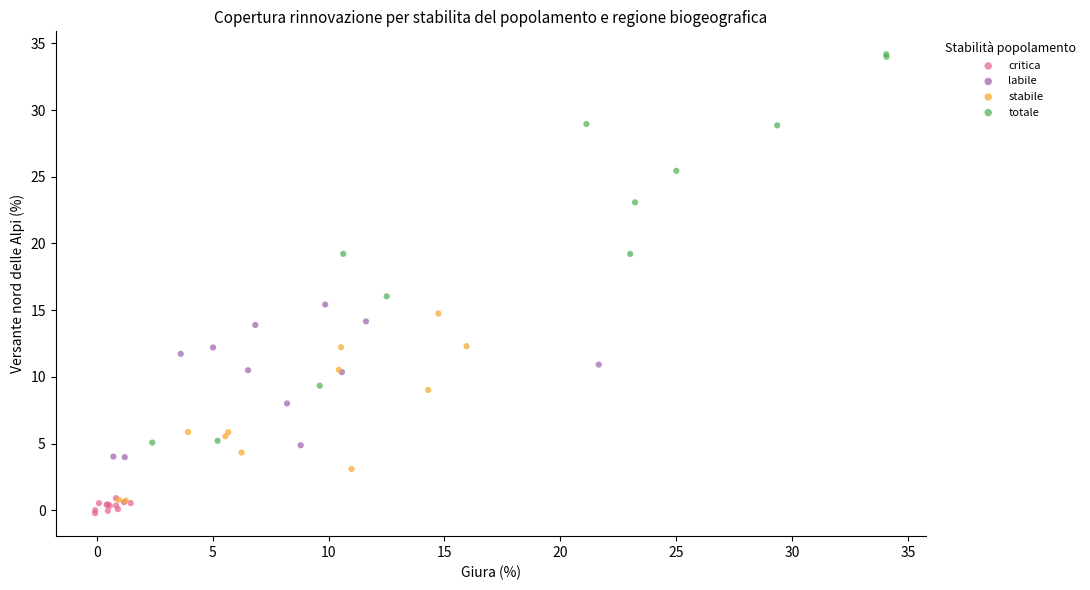

What are all the series names shown in the legend?

critica, labile, stabile, totale